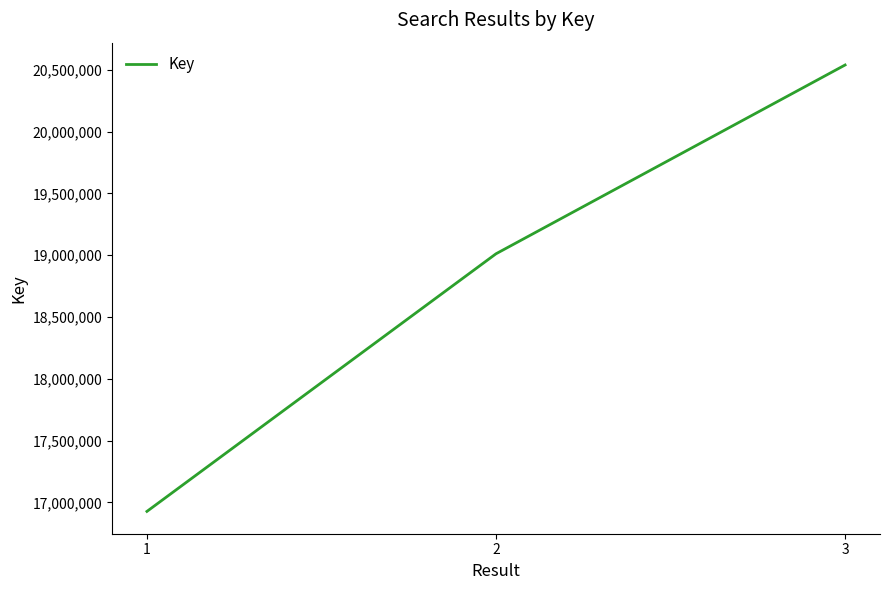

What is the sum of the values at 3 and 1?

37466571